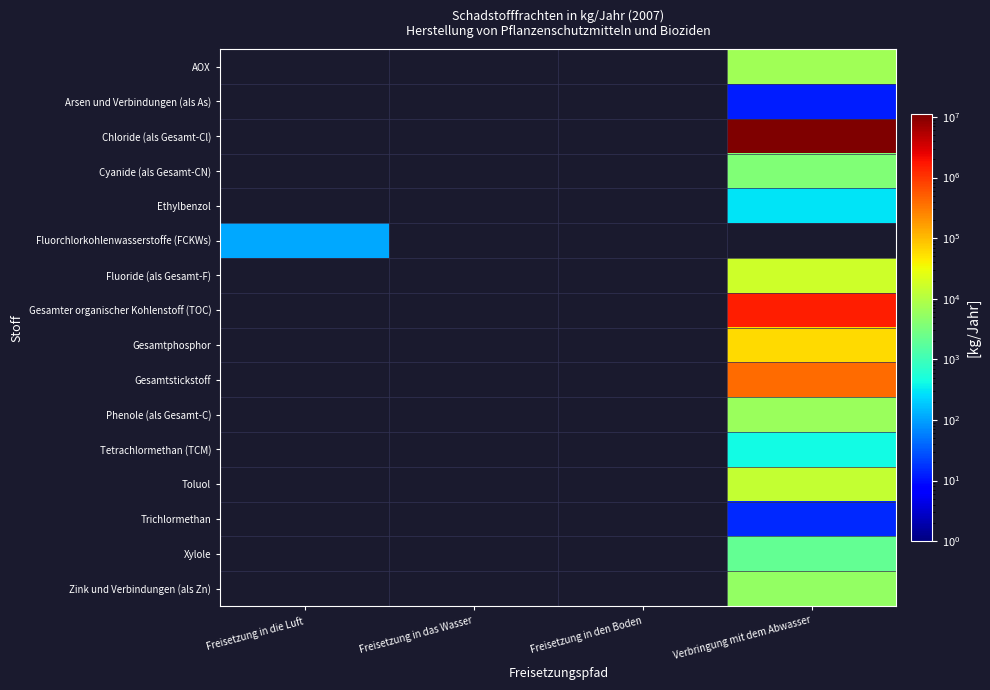

True or false: Arsen und Verbindungen (als As) has a value of 20.7 at Verbringung mit dem Abwasser.

False